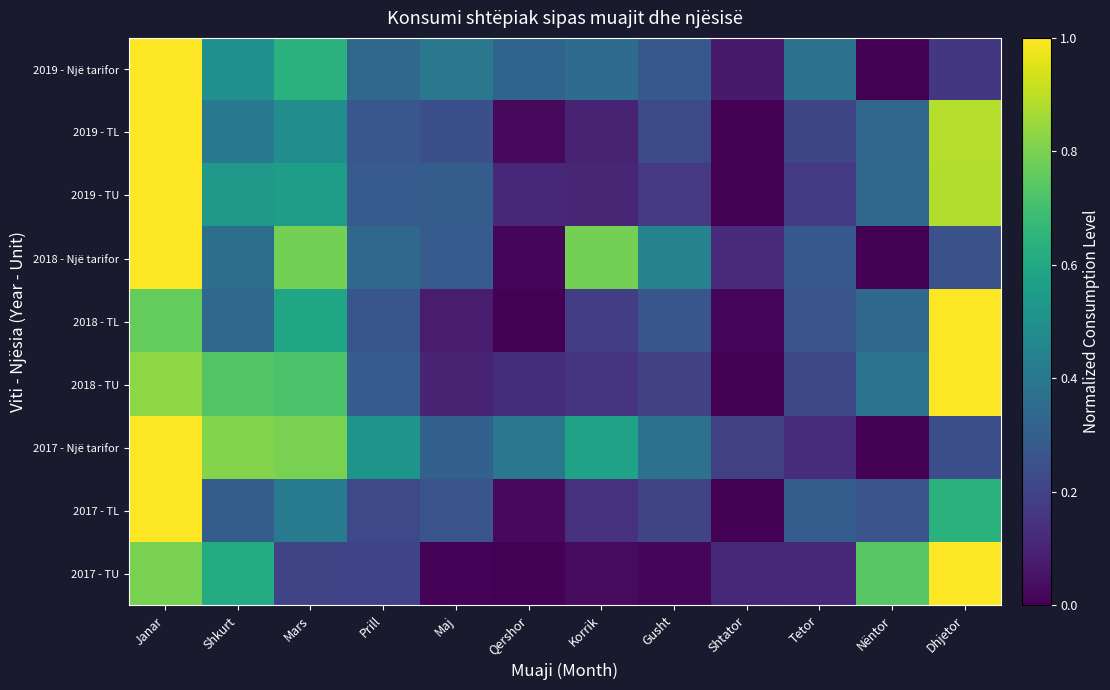

Reading left to right, extract all data points from this chart.

2019 - Një tarifor: Janar=1.0	Shkurt=0.5	Mars=0.6	Prill=0.3	Maj=0.4	Qershor=0.3	Korrik=0.3	Gusht=0.3	Shtator=0.1	Tetor=0.4	Nëntor=0.0	Dhjetor=0.2
2019 - TL: Janar=1.0	Shkurt=0.4	Mars=0.5	Prill=0.3	Maj=0.2	Qershor=0.0	Korrik=0.1	Gusht=0.2	Shtator=0.0	Tetor=0.2	Nëntor=0.3	Dhjetor=0.9
2019 - TU: Janar=1.0	Shkurt=0.5	Mars=0.6	Prill=0.3	Maj=0.3	Qershor=0.1	Korrik=0.1	Gusht=0.2	Shtator=0.0	Tetor=0.2	Nëntor=0.3	Dhjetor=0.9
2018 - Një tarifor: Janar=1.0	Shkurt=0.4	Mars=0.8	Prill=0.3	Maj=0.3	Qershor=0.0	Korrik=0.8	Gusht=0.4	Shtator=0.1	Tetor=0.3	Nëntor=0.0	Dhjetor=0.2
2018 - TL: Janar=0.8	Shkurt=0.3	Mars=0.6	Prill=0.3	Maj=0.1	Qershor=0.0	Korrik=0.2	Gusht=0.3	Shtator=0.0	Tetor=0.3	Nëntor=0.3	Dhjetor=1.0
2018 - TU: Janar=0.8	Shkurt=0.7	Mars=0.7	Prill=0.3	Maj=0.1	Qershor=0.1	Korrik=0.1	Gusht=0.2	Shtator=0.0	Tetor=0.2	Nëntor=0.4	Dhjetor=1.0
2017 - Një tarifor: Janar=1.0	Shkurt=0.8	Mars=0.8	Prill=0.5	Maj=0.3	Qershor=0.4	Korrik=0.6	Gusht=0.4	Shtator=0.2	Tetor=0.1	Nëntor=0.0	Dhjetor=0.2
2017 - TL: Janar=1.0	Shkurt=0.3	Mars=0.4	Prill=0.2	Maj=0.3	Qershor=0.0	Korrik=0.1	Gusht=0.2	Shtator=0.0	Tetor=0.3	Nëntor=0.3	Dhjetor=0.6
2017 - TU: Janar=0.8	Shkurt=0.6	Mars=0.2	Prill=0.2	Maj=0.0	Qershor=0.0	Korrik=0.0	Gusht=0.0	Shtator=0.1	Tetor=0.1	Nëntor=0.7	Dhjetor=1.0